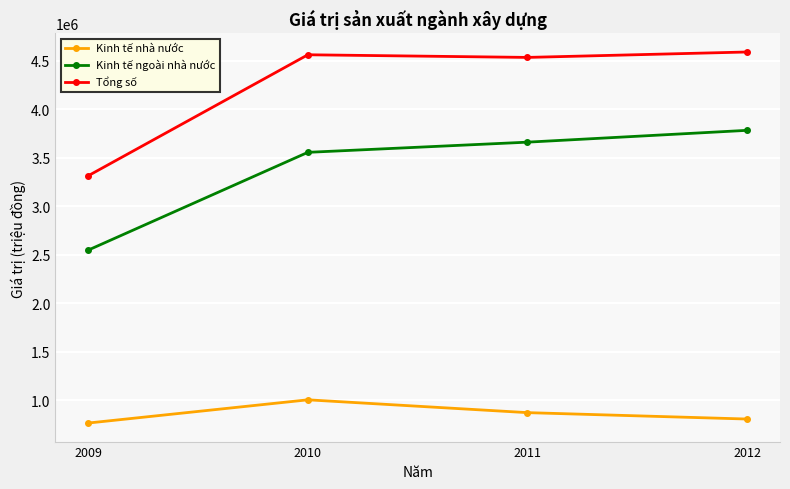

What is the total value across all series at 2012?

9175880